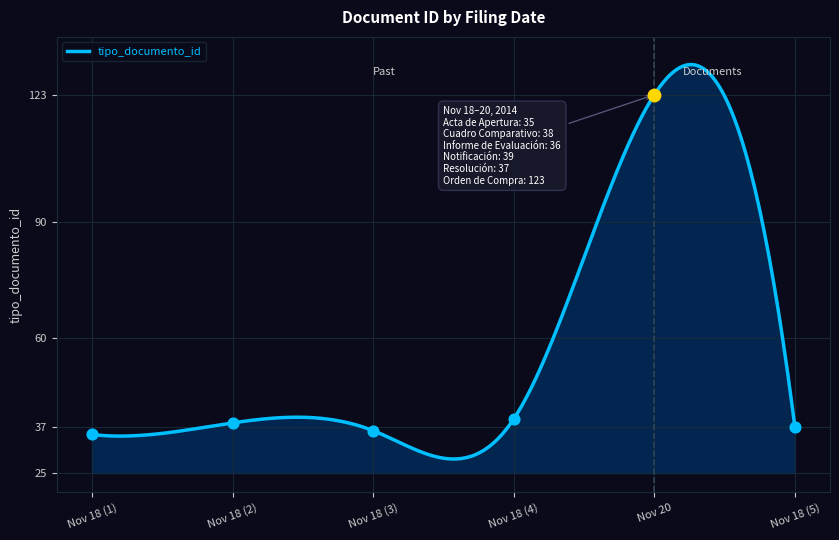

What is the minimum value for tipo_documento_id?

28.6